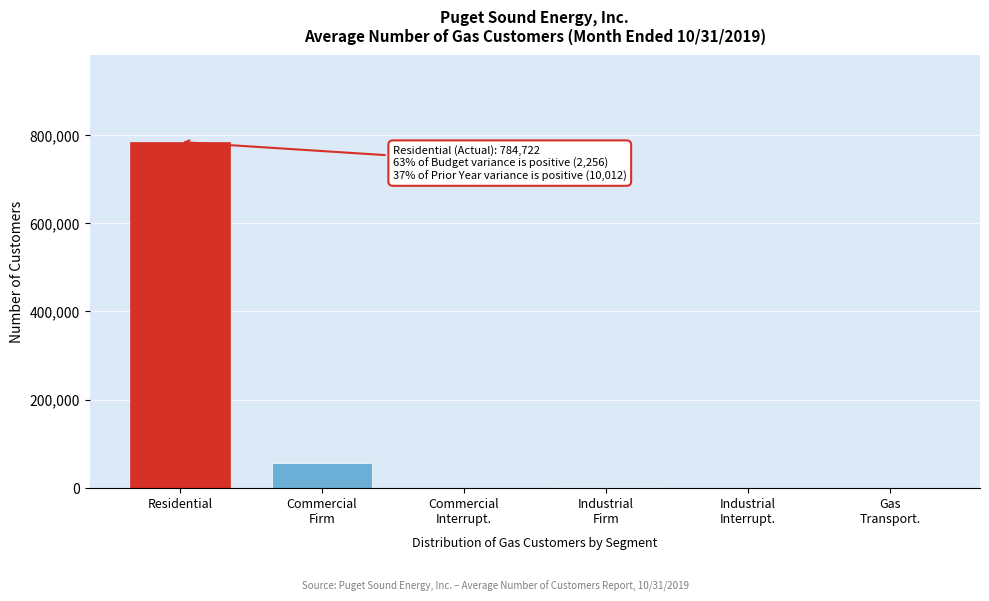

What is the sum of all values?

843688